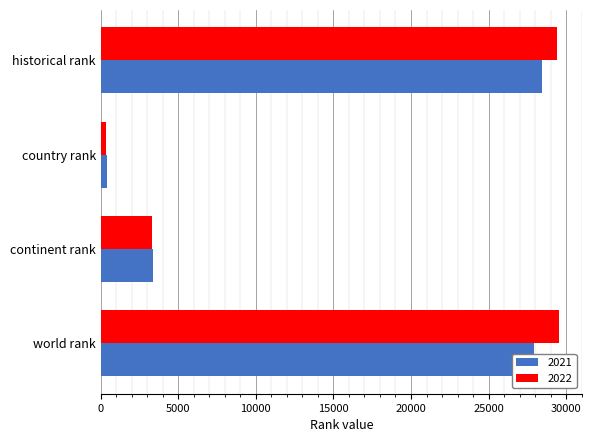

The value of 2022 at country rank is 323. True or false?

True